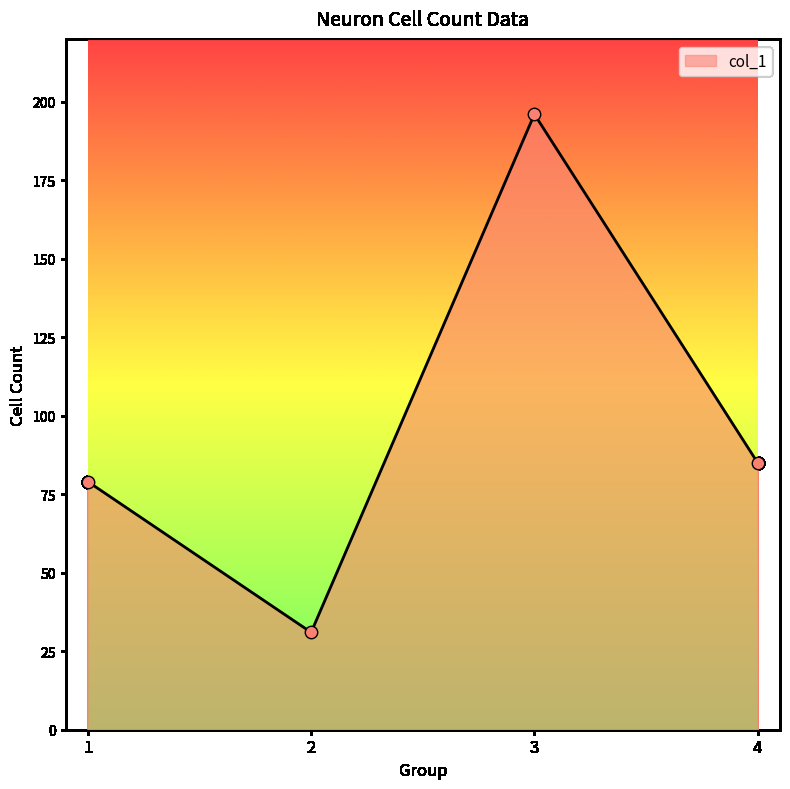

What is the change in value from 3 to 4?

-111